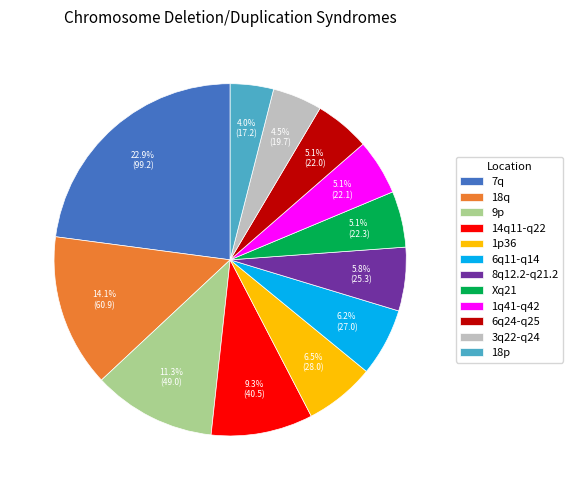

Between 8q12.2-q21.2 and 3q22-q24, which is larger?

8q12.2-q21.2